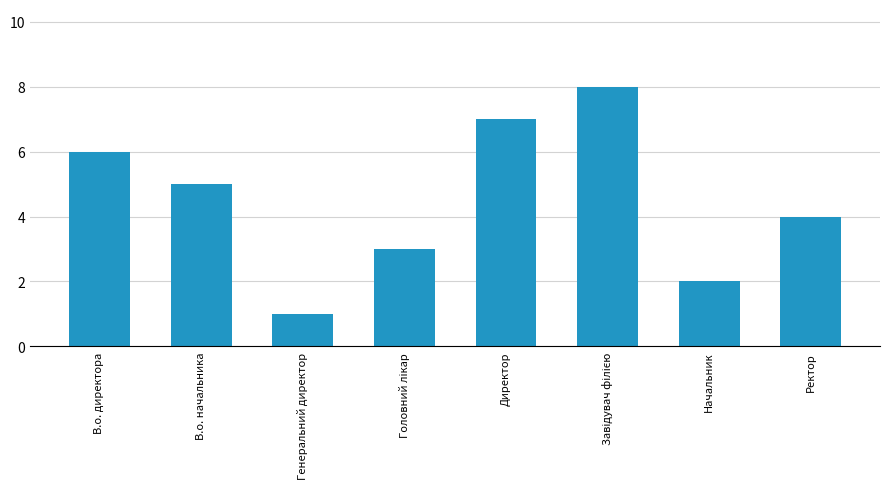

At which label does the data first exceed 5?

В.о. директора